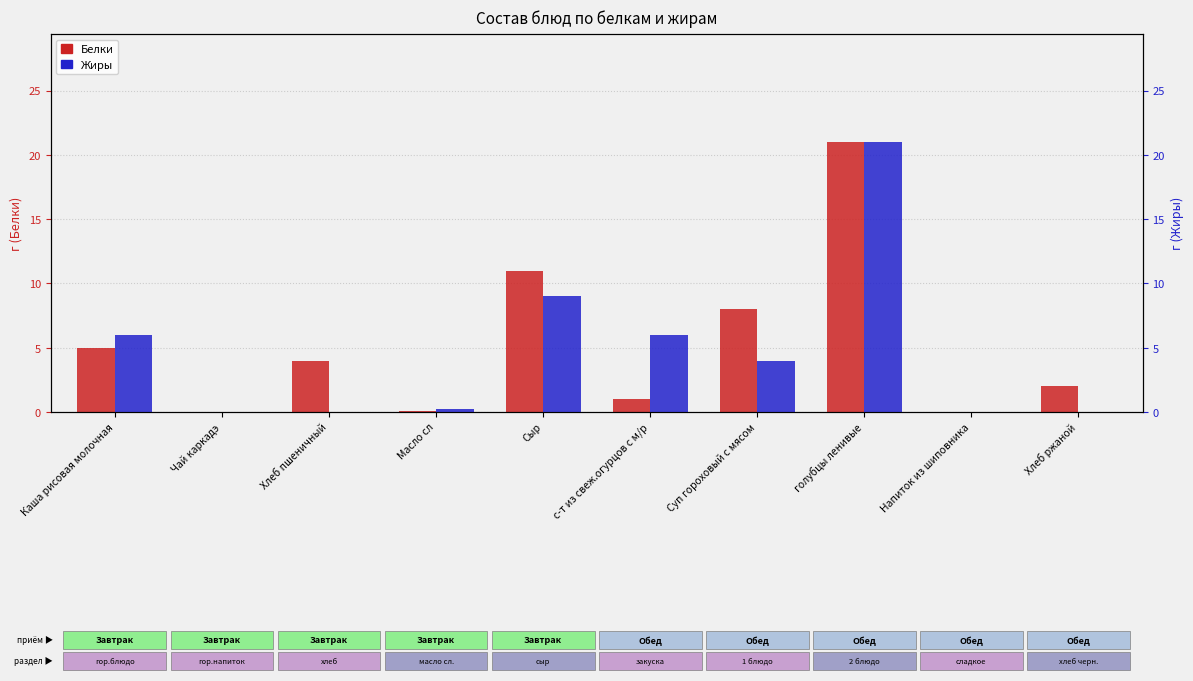

Rank the series by their average value, from lowest to highest.

Жиры, Белки